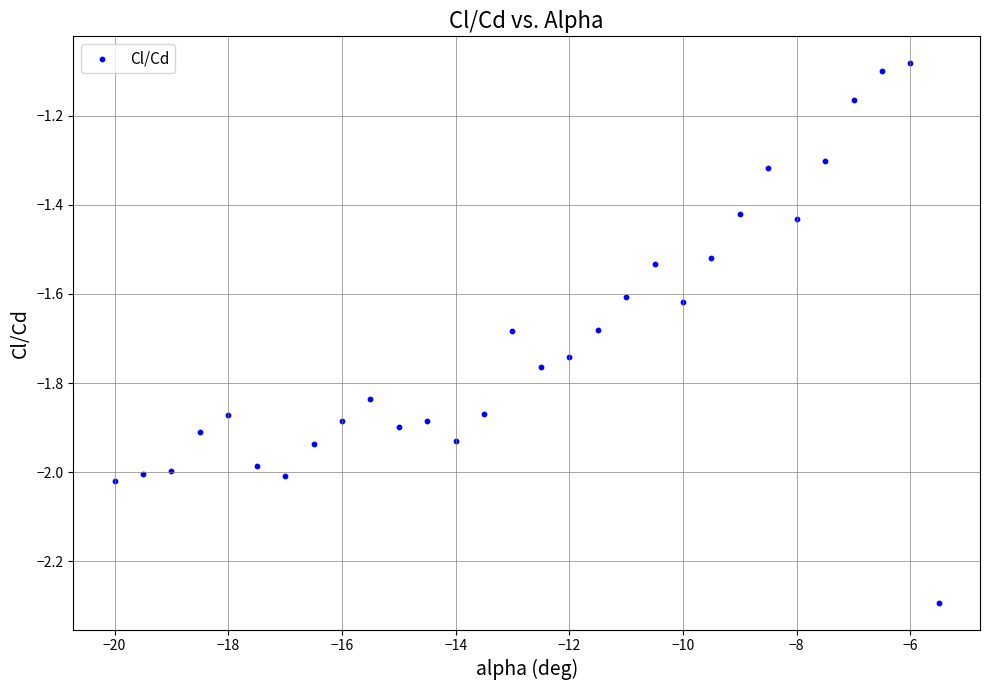

What is the range of X values (max minus min)?

14.5